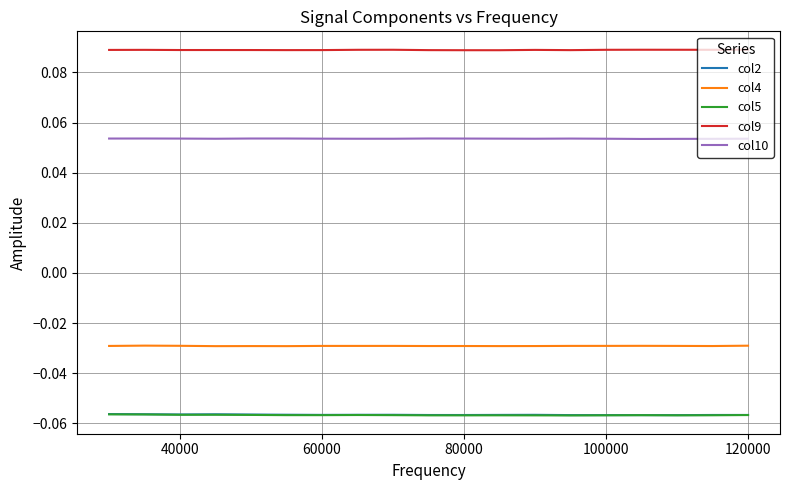

Which series has the largest total across all categories?

col9